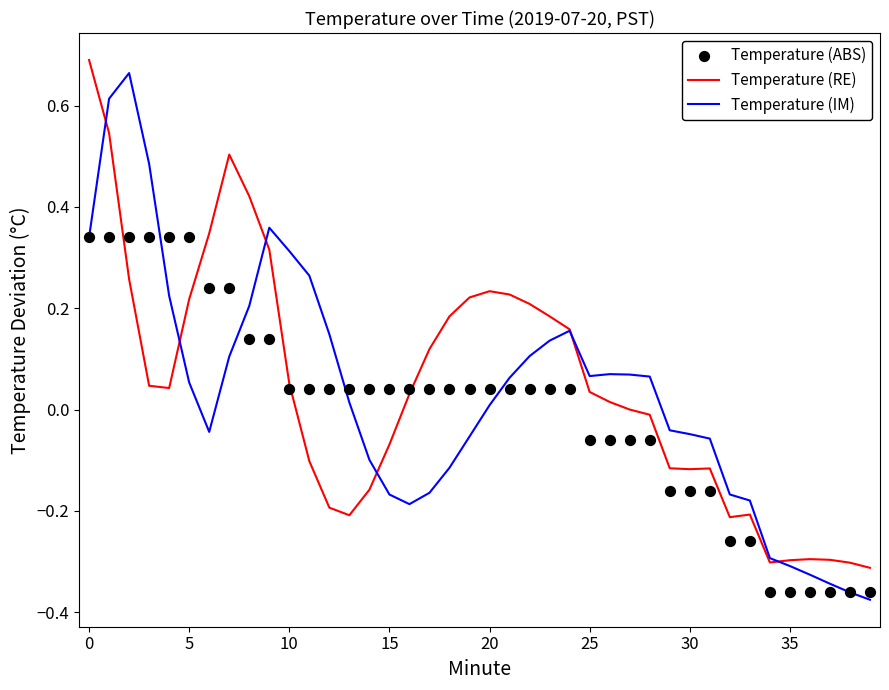

Which series contains the lowest Y value?

Temperature (IM)